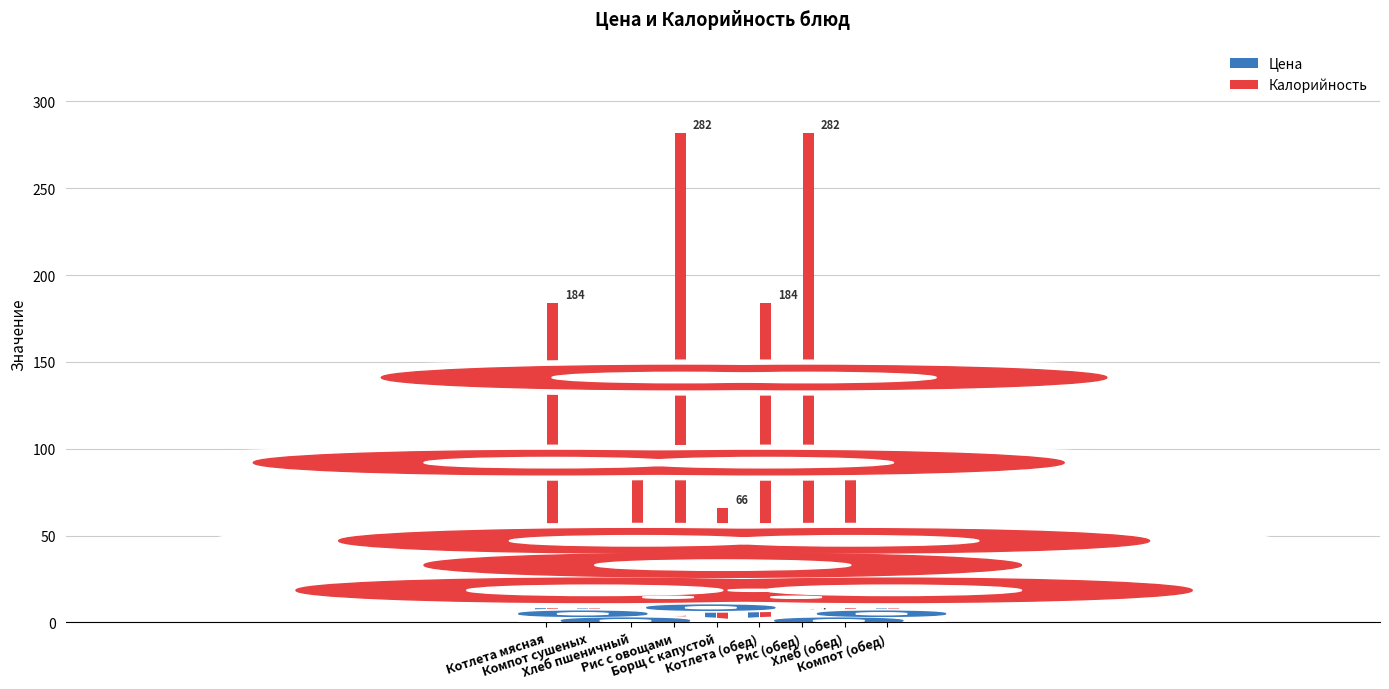

At which category is the sum across all series the highest?

Рис с овощами